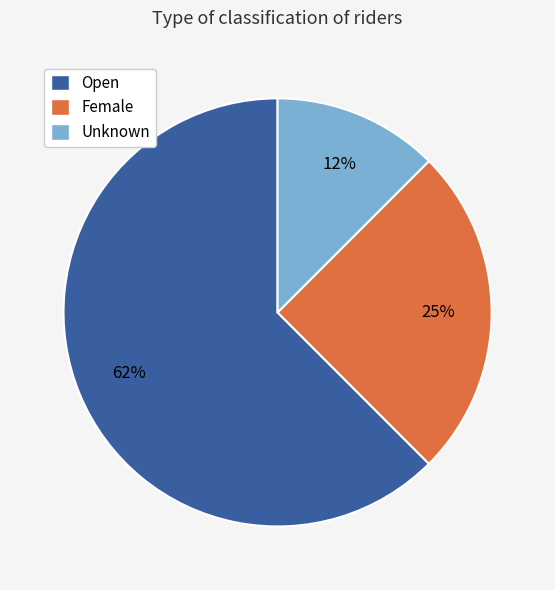

Which has a higher value, Open or Female?

Open